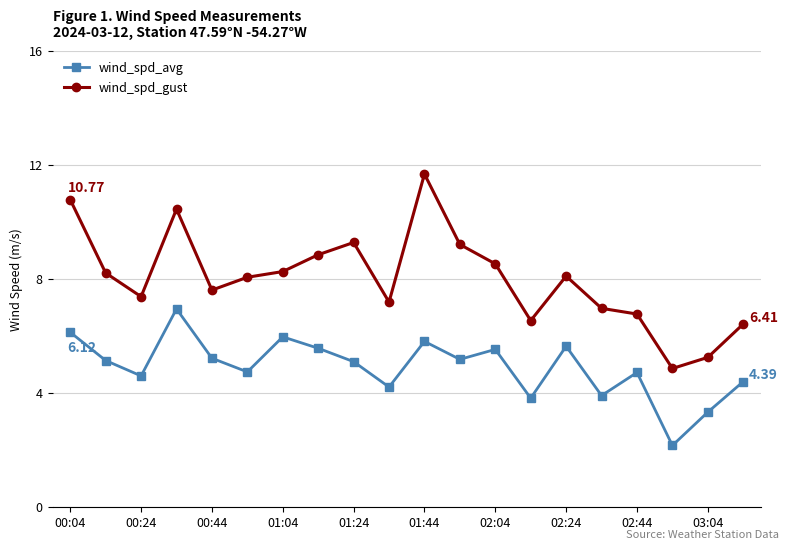

True or false: wind_spd_avg and wind_spd_gust cross at least once.

False